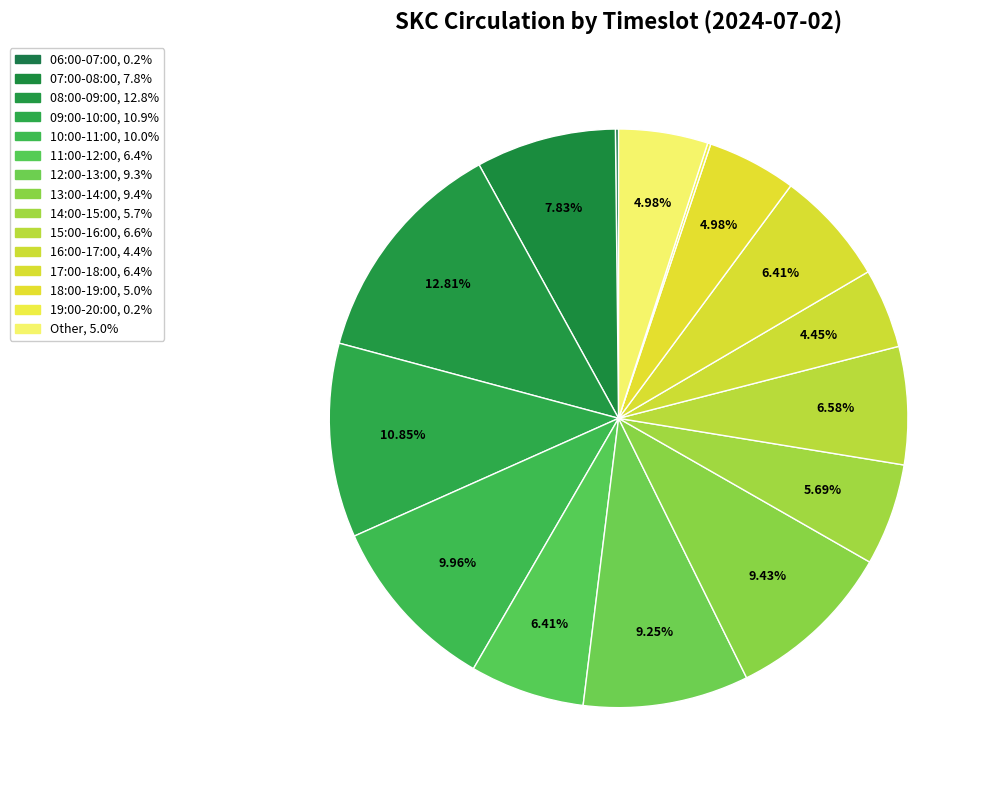

What is the total percentage of 16:00-17:00 and Other?

9.4%